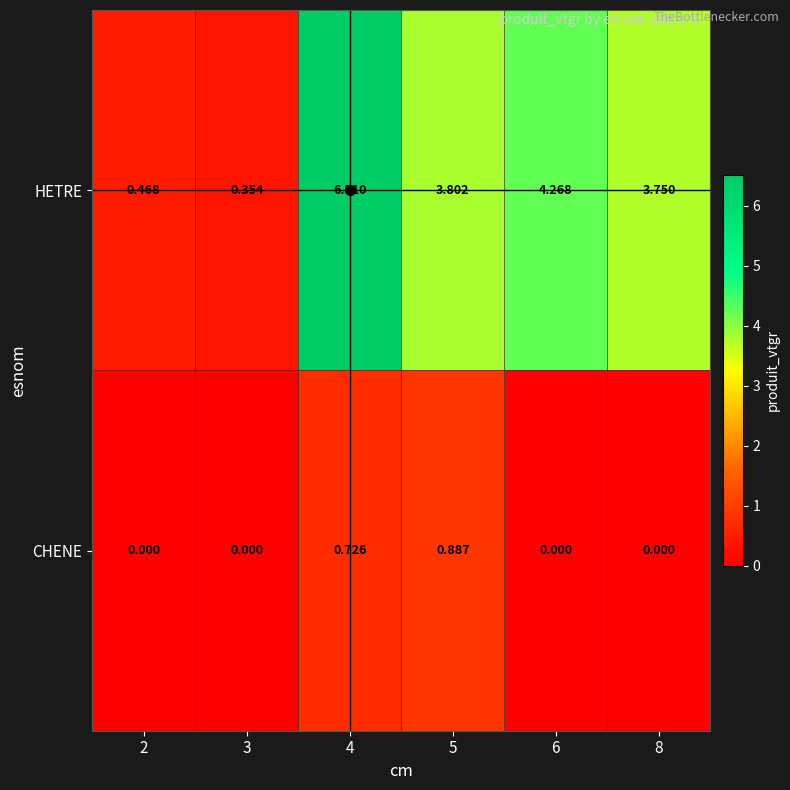

What is the greatest value displayed?

6.5